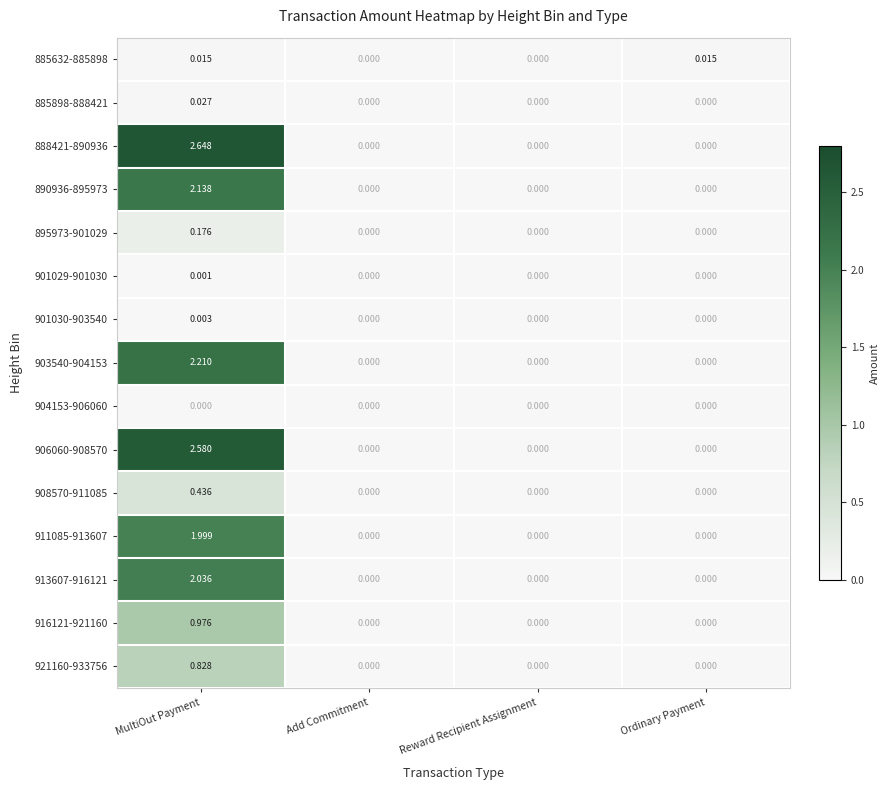

Which category has the highest value in the 906060-908570 series?

MultiOut Payment